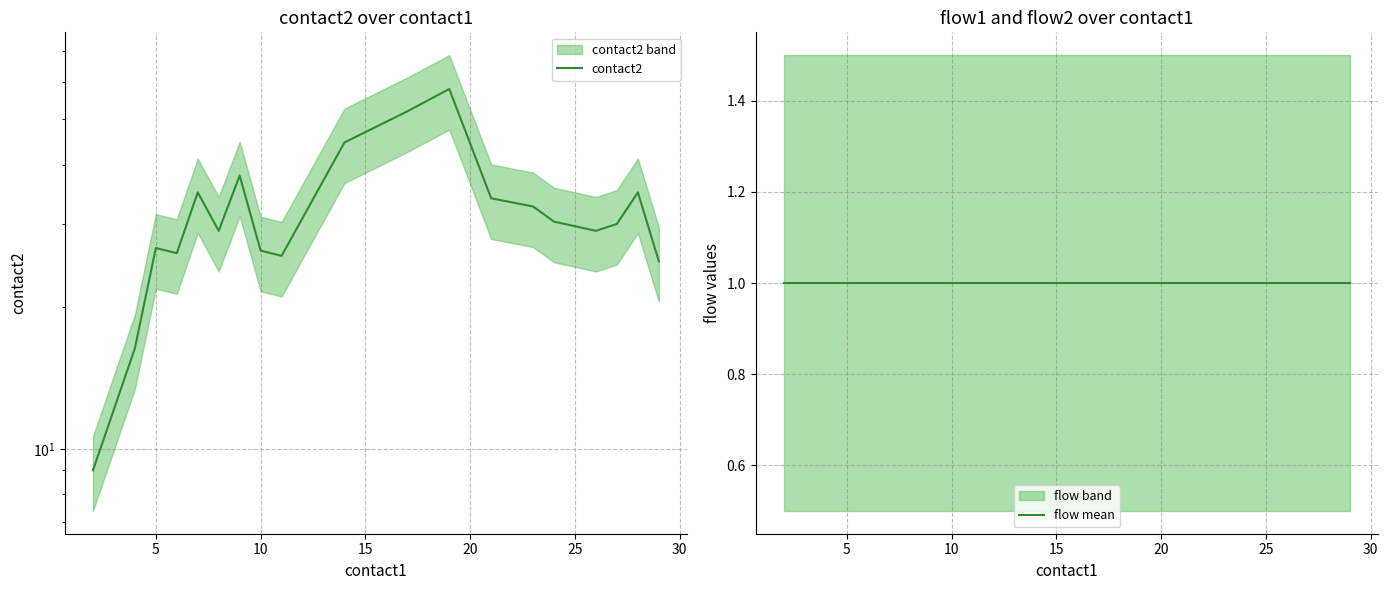

True or false: flow mean has more than 1 points higher than both neighbors.

False